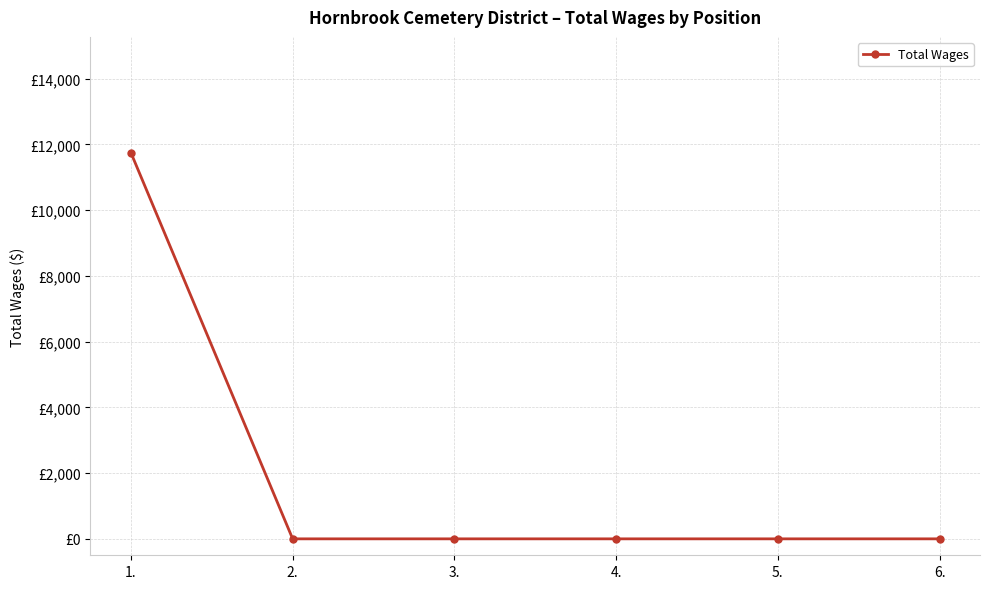

Rank the categories by value from lowest to highest.

2., 3., 4., 5., 6., 1.